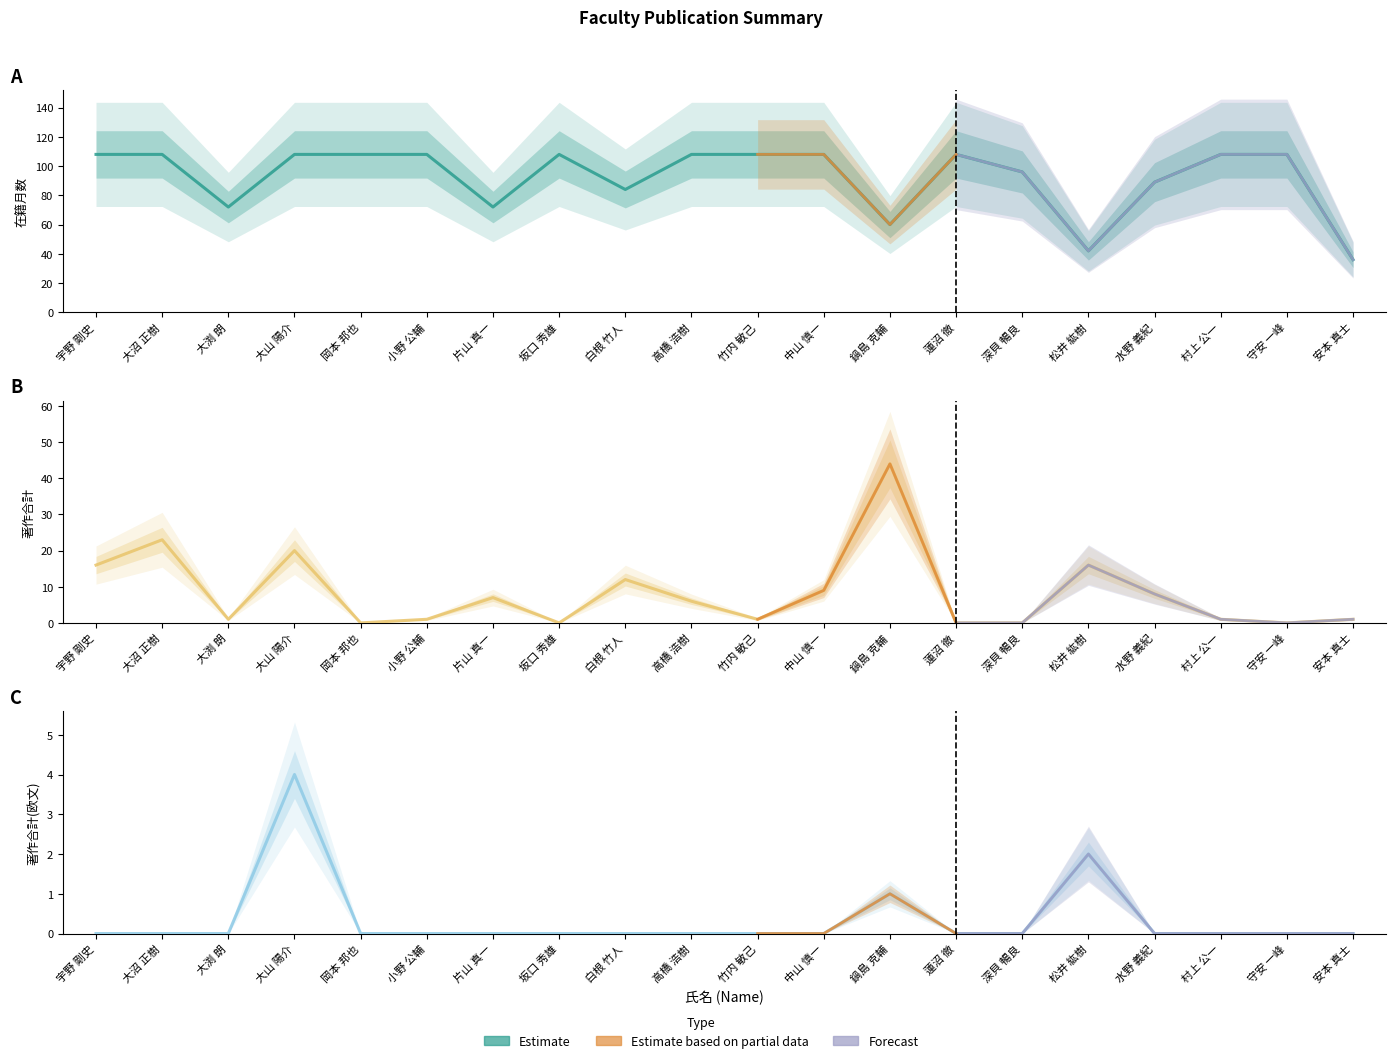

At how many categories does at least one series exceed 10?

20